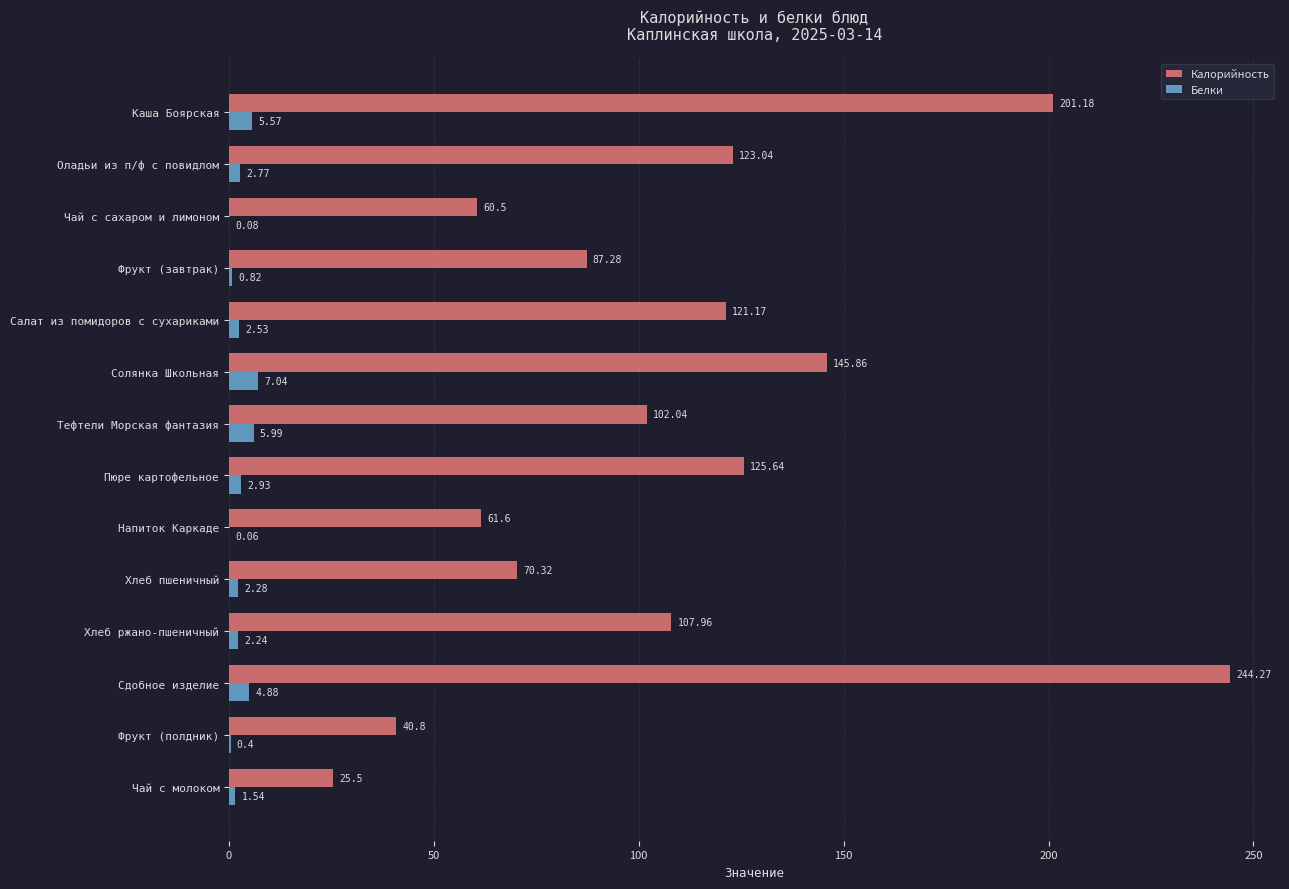

Which series changed the most between Чай с сахаром и лимоном and Фрукт (завтрак)?

Калорийность